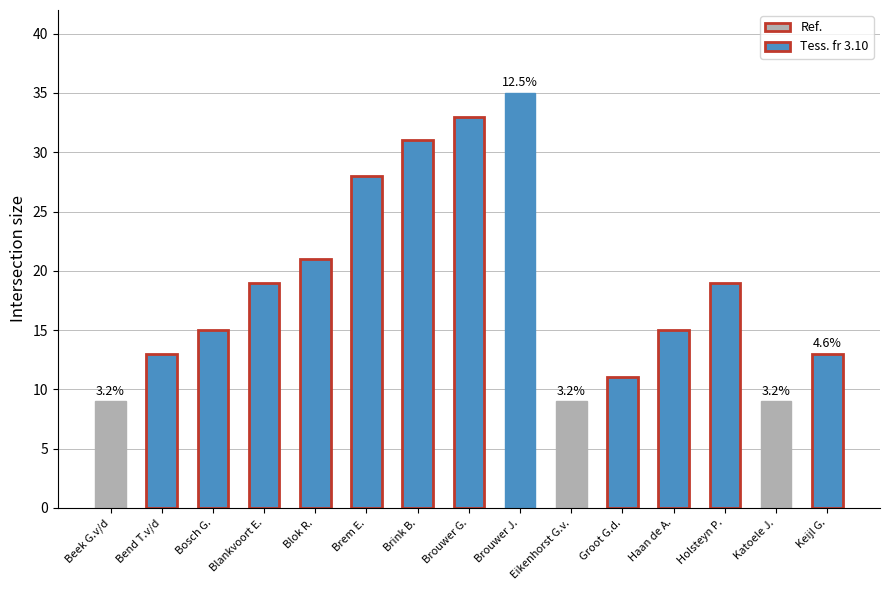

What is the difference between the maximum and second lowest values?

26